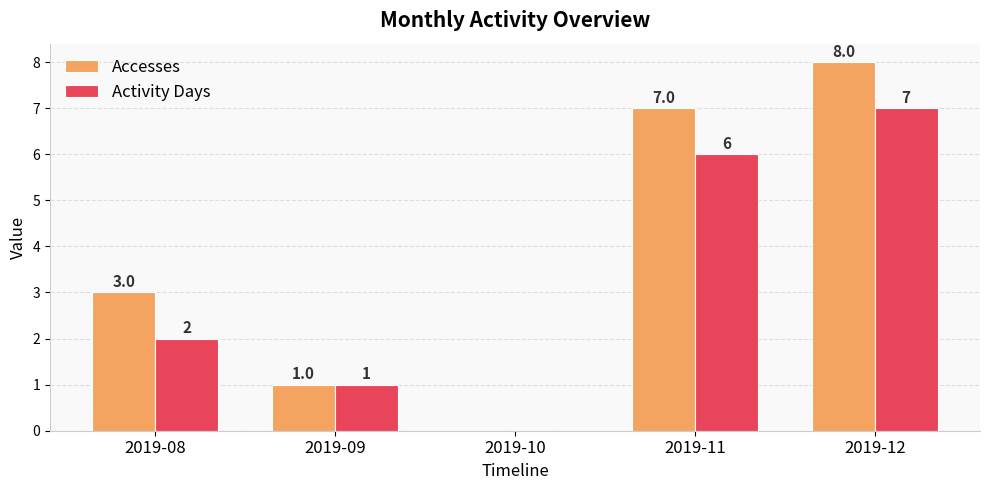

The value of Activity Days at 2019-11 is 10. True or false?

False